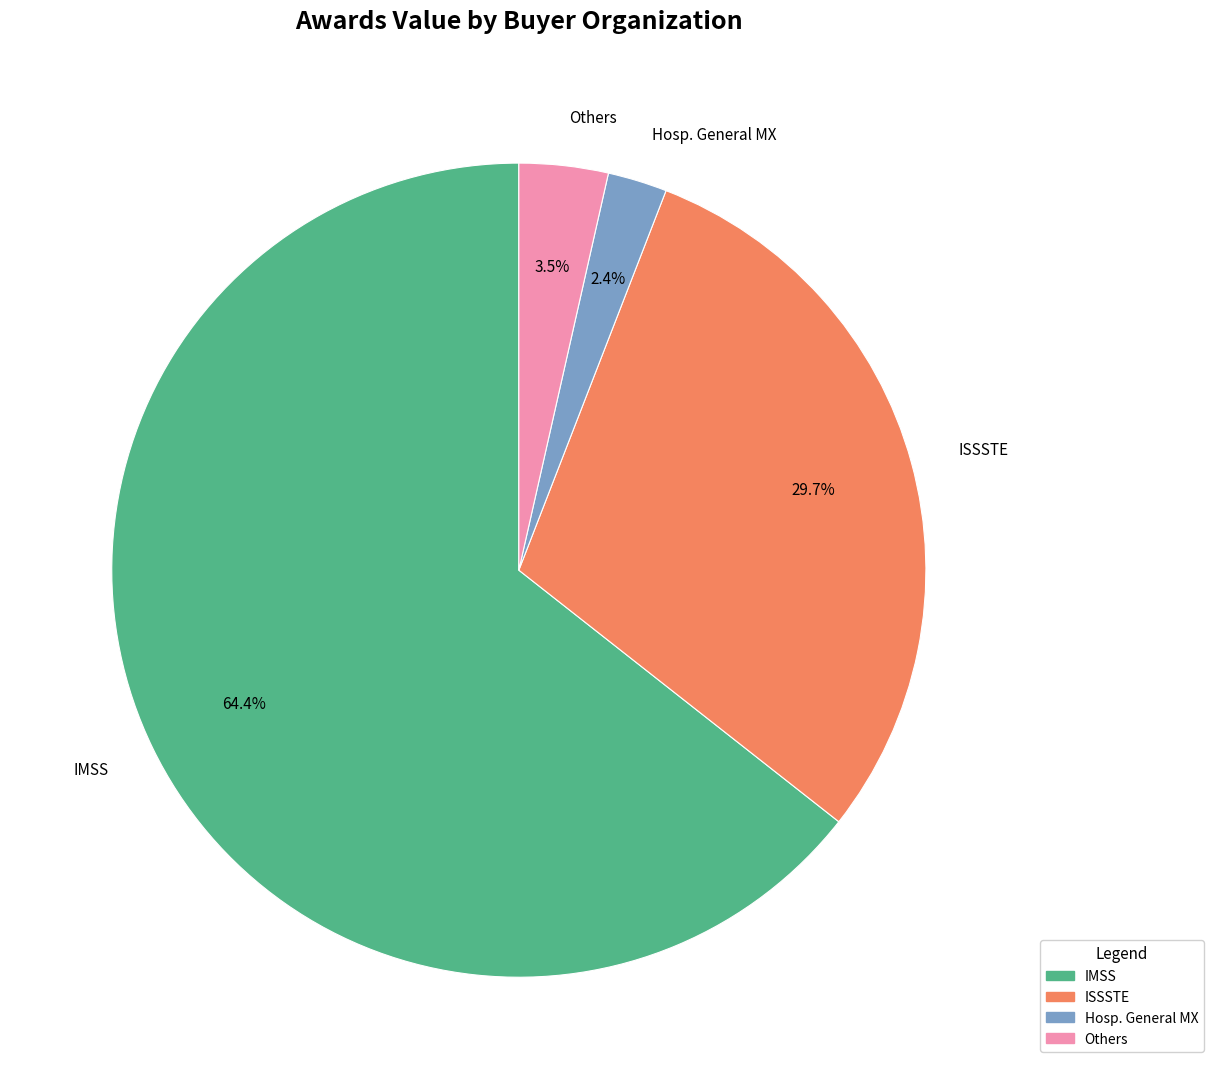

How many slices are in this pie chart?

4